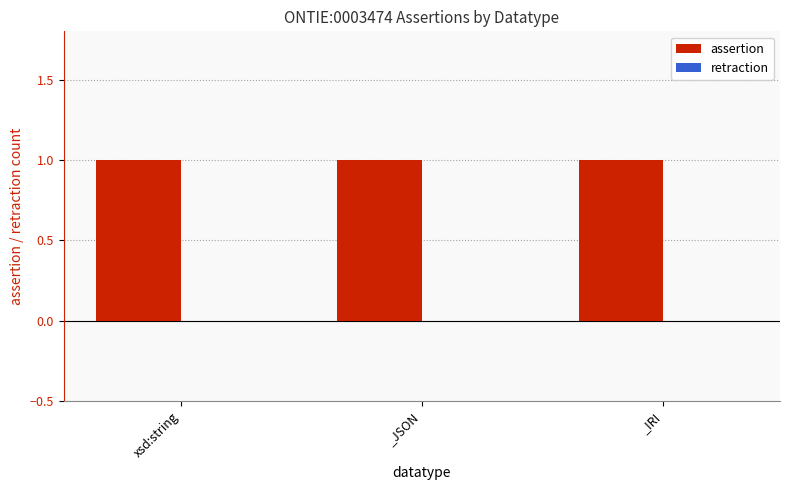

List the labels in order of assertion value, largest first.

xsd:string, _JSON, _IRI